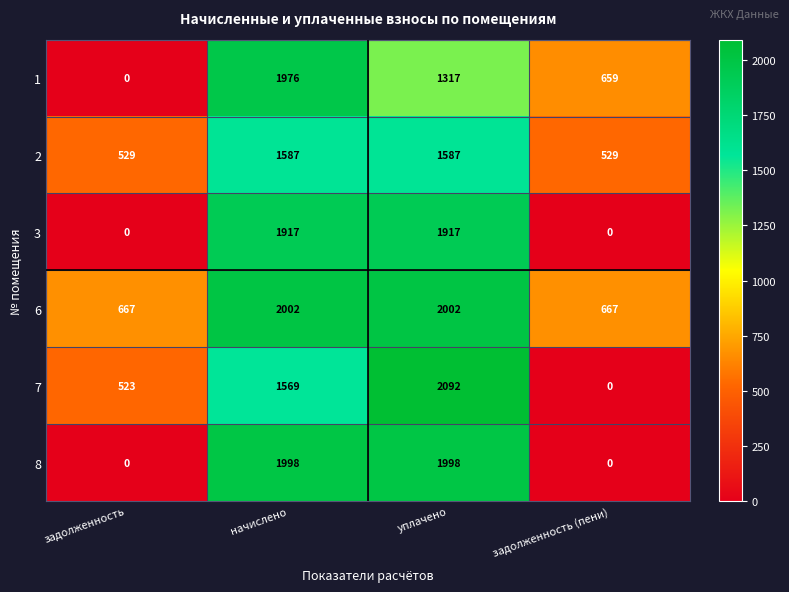

Reading right to left, what are all the values shown in this chart?

1: задолженность (пени)=659	уплачено=1317	начислено=1976	задолженность=0
2: задолженность (пени)=529	уплачено=1587	начислено=1587	задолженность=529
3: задолженность (пени)=0	уплачено=1917	начислено=1917	задолженность=0
6: задолженность (пени)=667	уплачено=2002	начислено=2002	задолженность=667
7: задолженность (пени)=0	уплачено=2092	начислено=1569	задолженность=523
8: задолженность (пени)=0	уплачено=1998	начислено=1998	задолженность=0